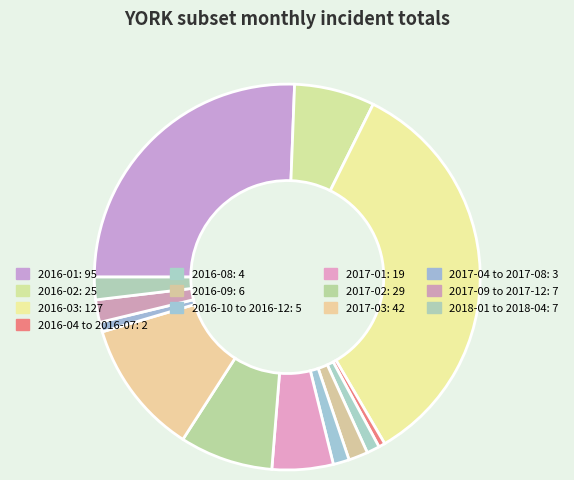

How many segments does this pie chart have?

13